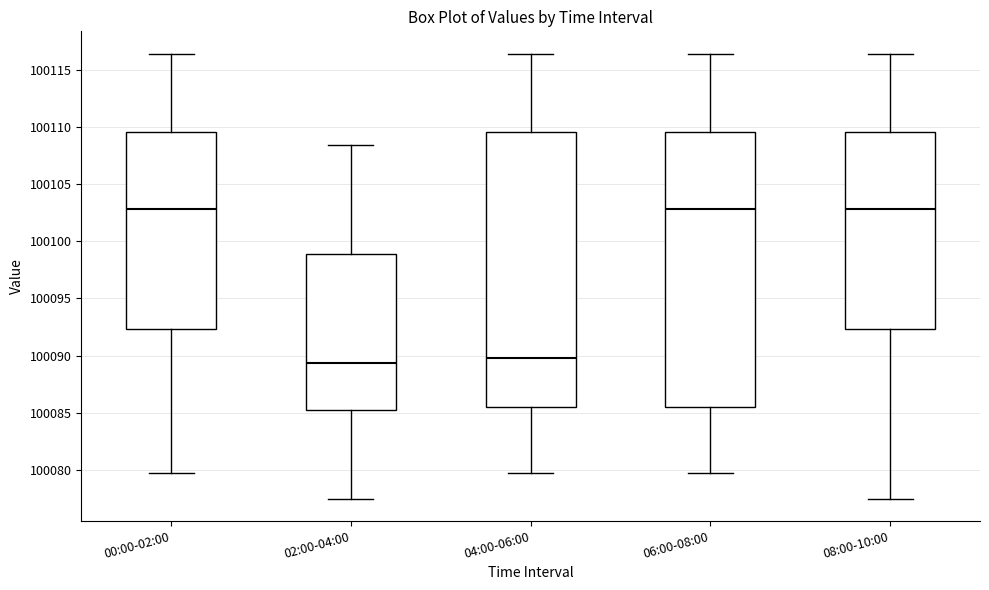

Reading left to right, read every box against the y-axis: the position of its median line, the range the box covers, and the ends of its whiskers. The values are not printed on the chart, so give them approximately, as read against the axis.

00:00-02:00: median 100103.0, box 100092.5 to 100109.5, whiskers 100079.5 to 100116.5
02:00-04:00: median 100089.5, box 100085.0 to 100099.0, whiskers 100077.5 to 100108.5
04:00-06:00: median 100090.0, box 100085.5 to 100109.5, whiskers 100079.5 to 100116.5
06:00-08:00: median 100103.0, box 100085.5 to 100109.5, whiskers 100079.5 to 100116.5
08:00-10:00: median 100103.0, box 100092.5 to 100109.5, whiskers 100077.5 to 100116.5